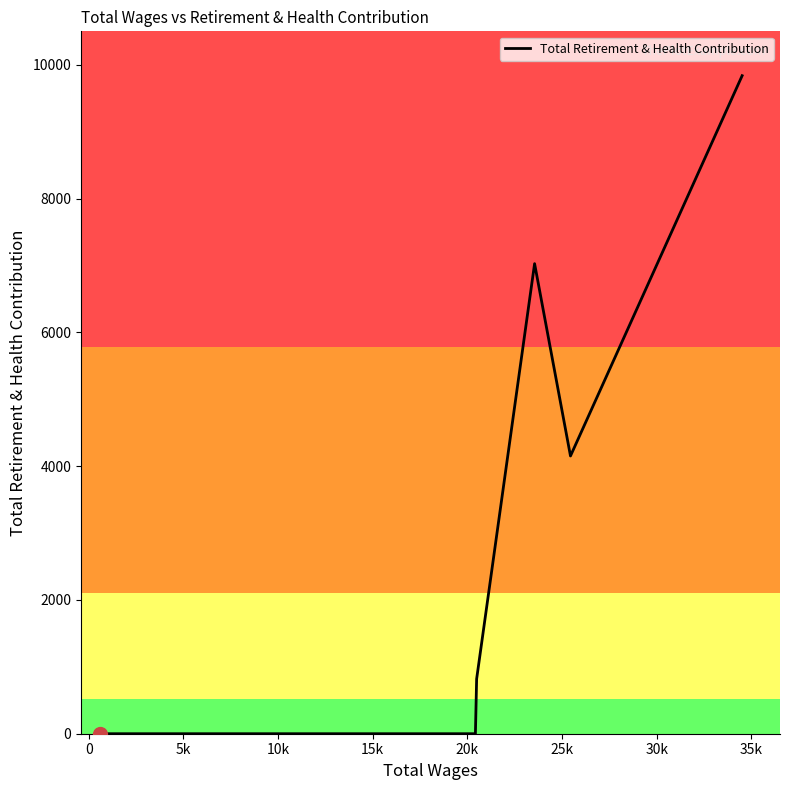

The value at 5k is -6374. True or false?

False